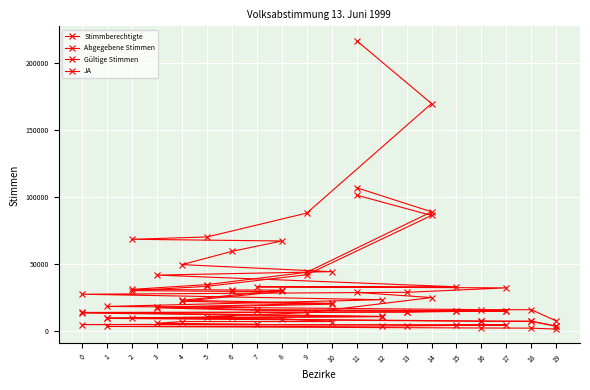

What is the average value of the Gültige Stimmen series?

25777